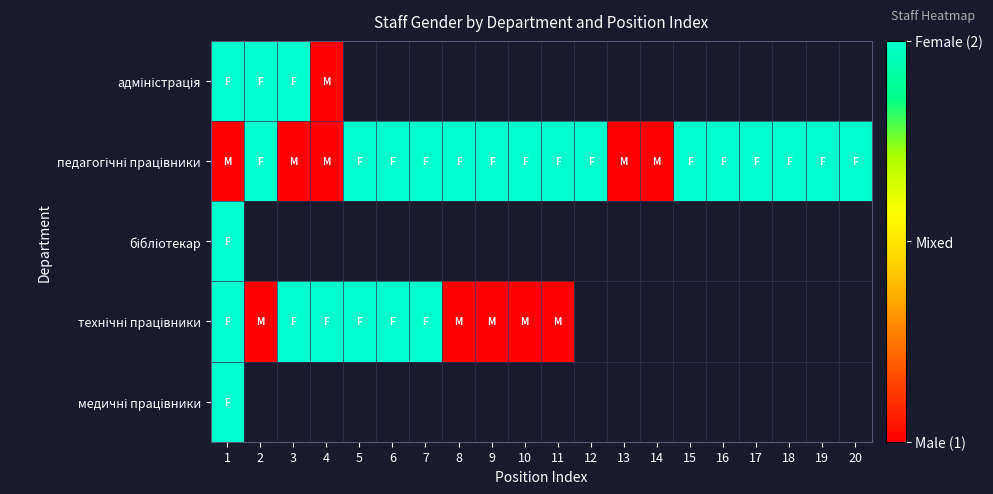

How many series are shown in this chart?

5